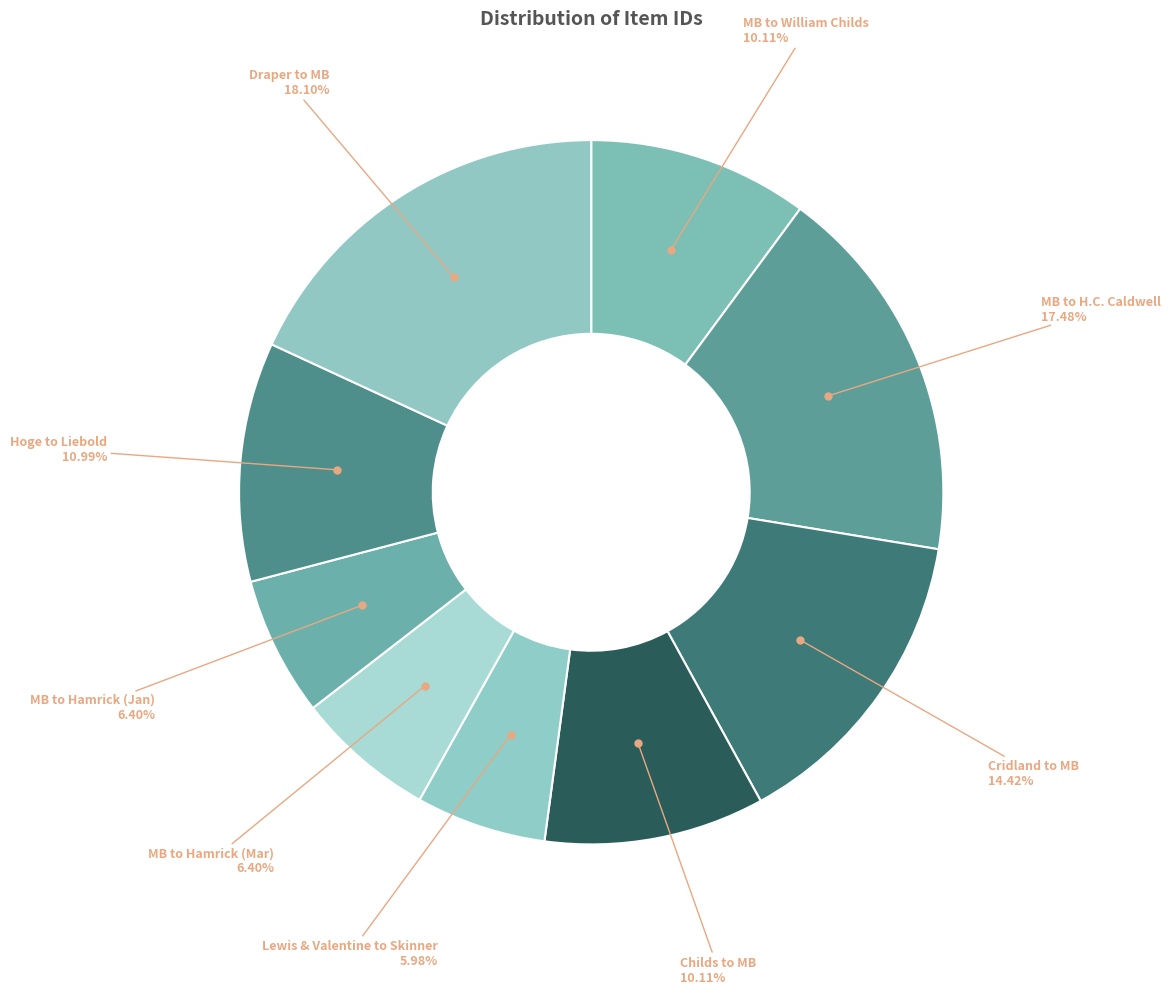

Which slice is the smallest?

Letter to O.C. Skinner from Lewis and Valentine (4094)